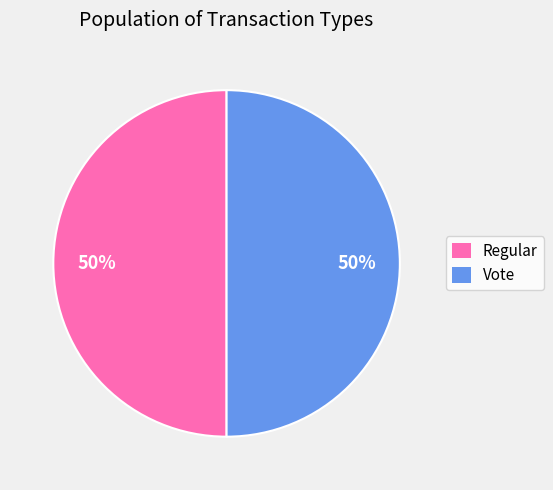

Approximately how many times larger is the value at Regular compared to Vote?

1.0